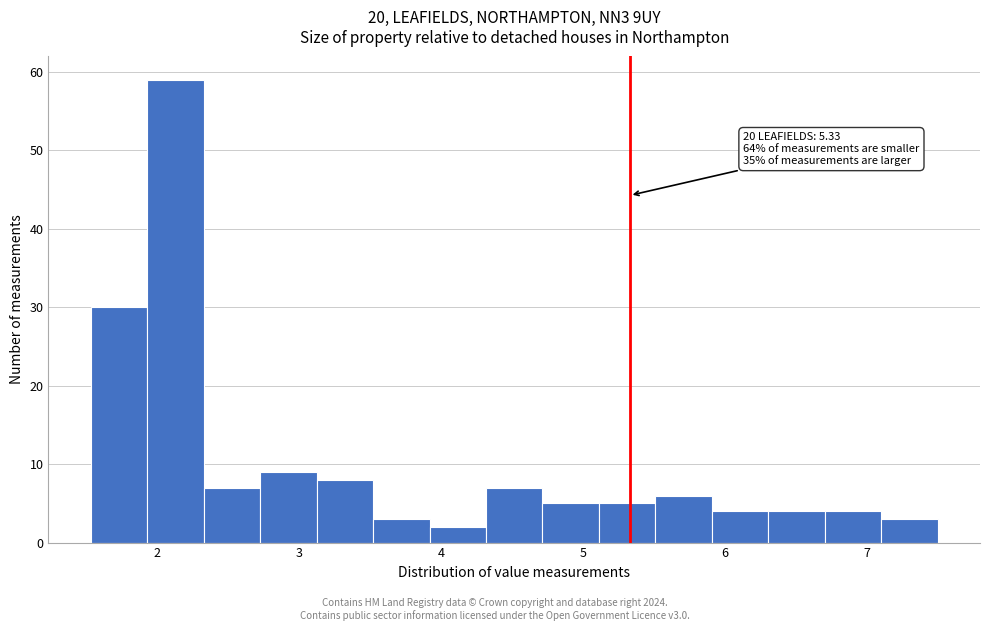

Read against the x-axis, roughly where is the centre of the tallest bar?

2.1